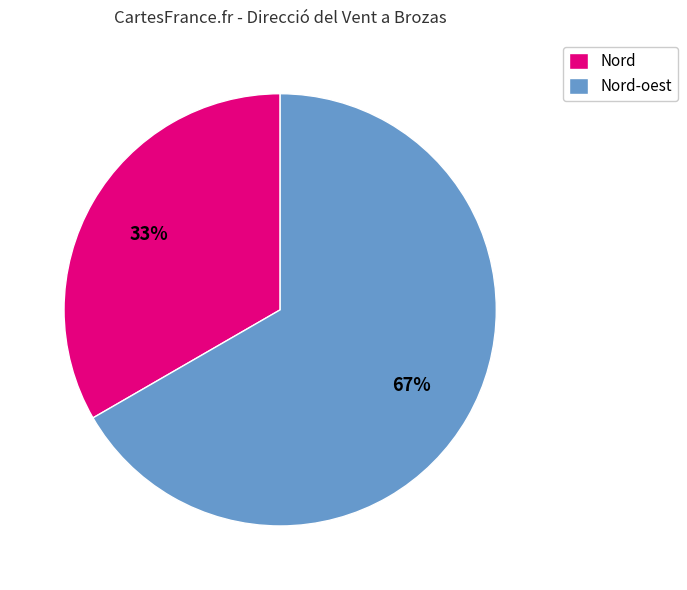

What is the majority slice?

Nord-oest